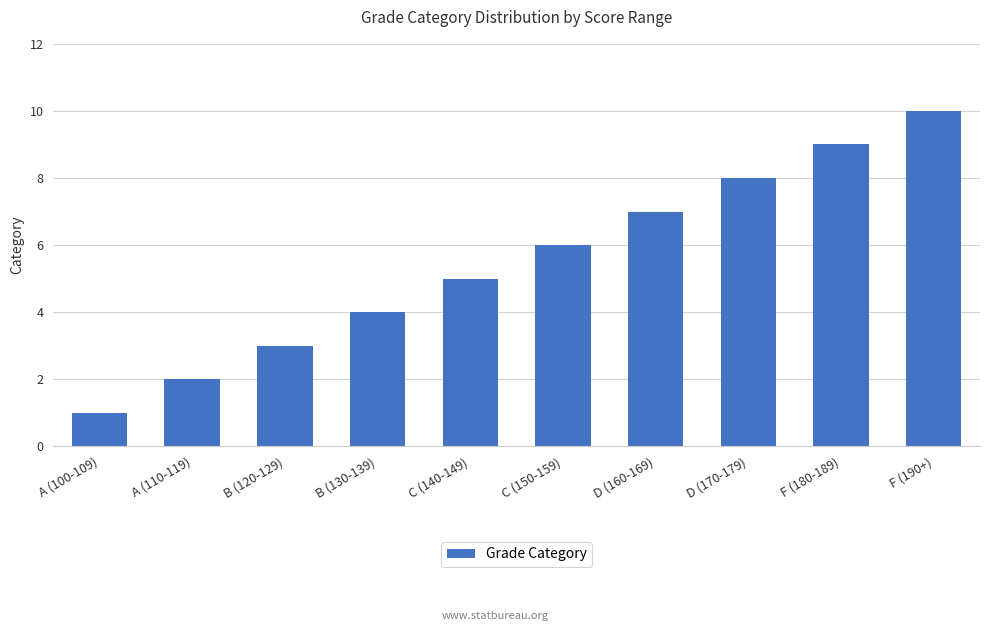

Reading right to left, extract all data points from this chart.

10	9	8	7	6	5	4	3	2	1